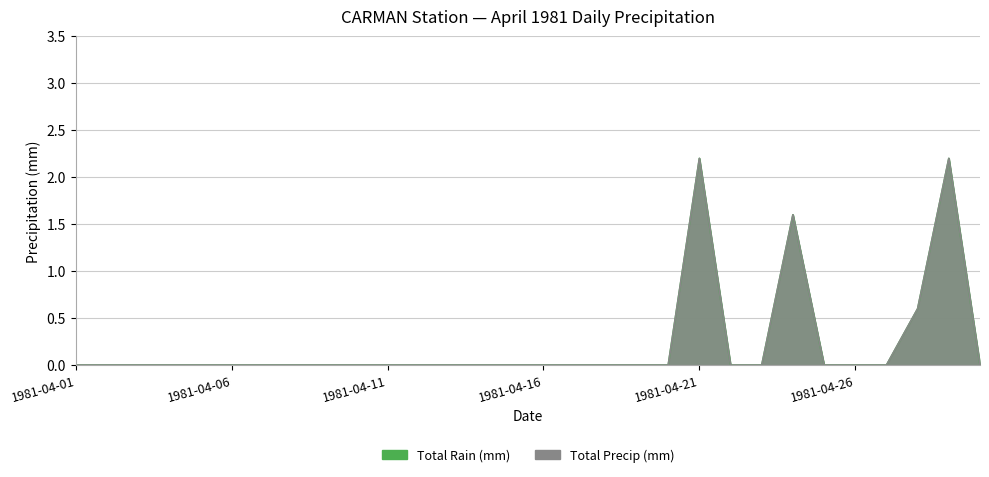

True or false: Total Precip (mm) and Total Rain (mm) cross at least once.

False